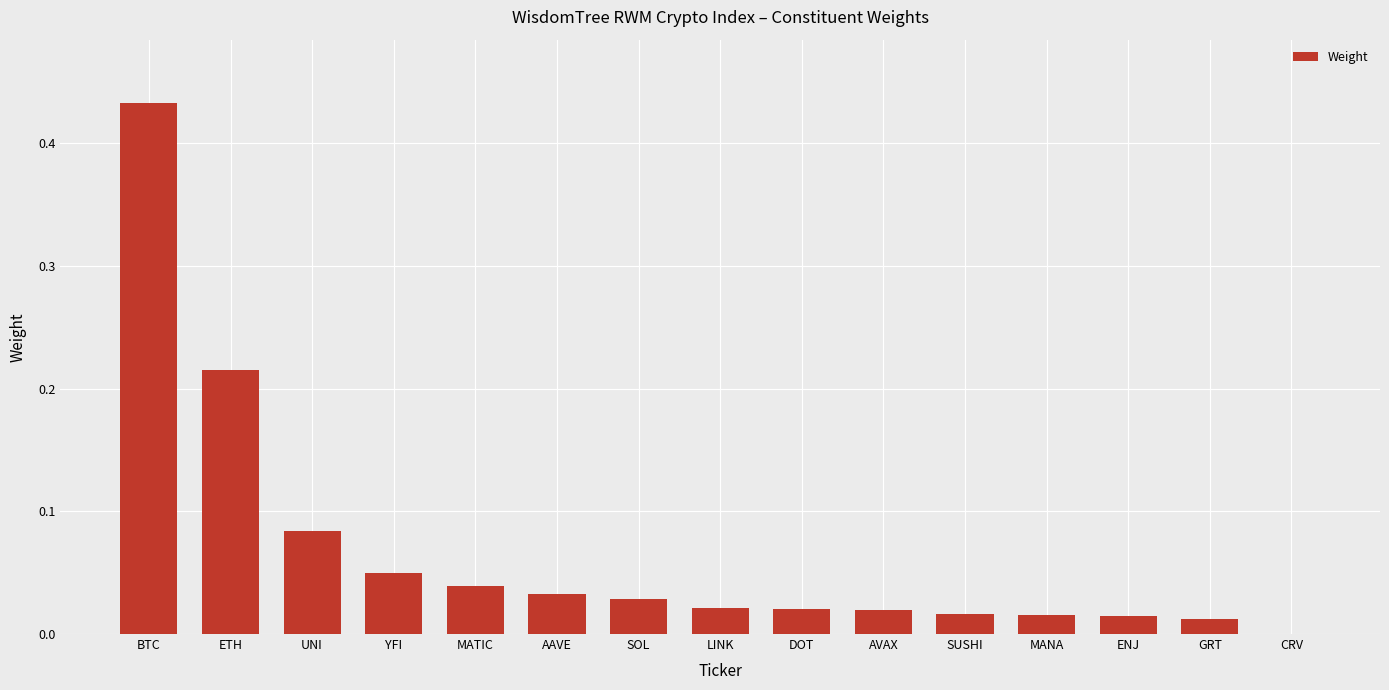

Count the number of categories in the chart.

15